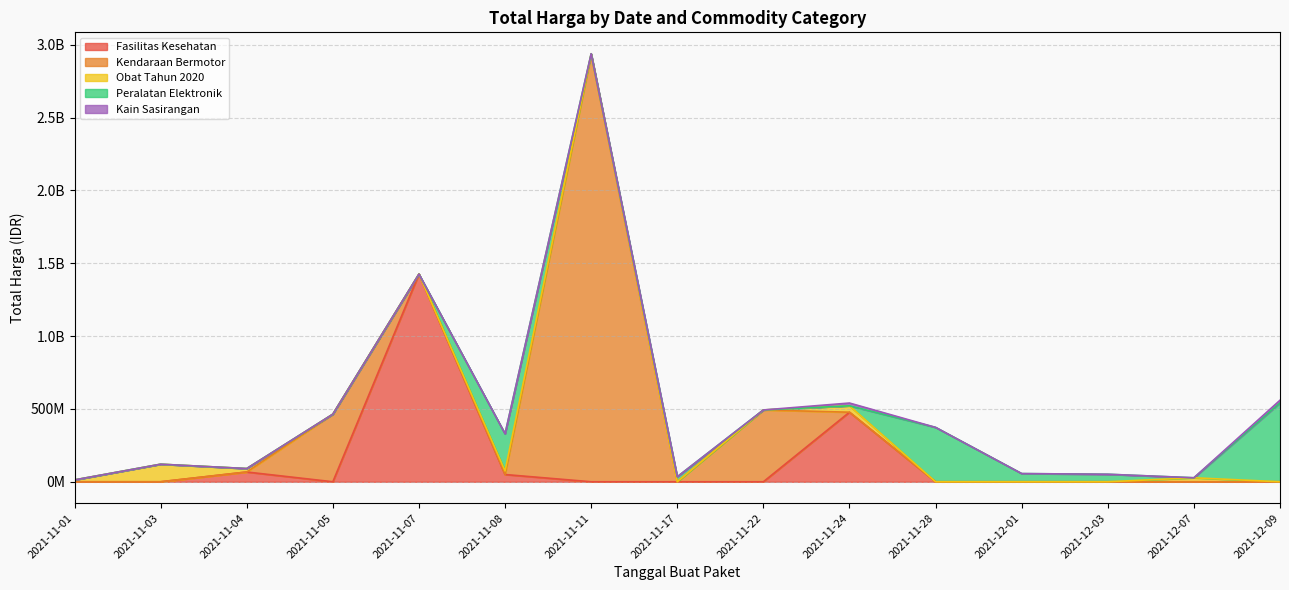

List the labels in order of value, largest first.

2021-11-11, 2021-11-07, 2021-12-09, 2021-11-22, 2021-11-24, 2021-11-05, 2021-11-28, 2021-11-08, 2021-11-03, 2021-12-01, 2021-12-03, 2021-11-08, 2021-11-24, 2021-11-11, 2021-11-17, 2021-11-04, 2021-11-04, 2021-12-07, 2021-11-04, 2021-11-24, 2021-12-09, 2021-11-08, 2021-11-01, 2021-11-08, 2021-11-03, 2021-11-11, 2021-11-03, 2021-11-03, 2021-11-08, 2021-11-03, 2021-11-04, 2021-11-01, 2021-11-03, 2021-11-03, 2021-11-03